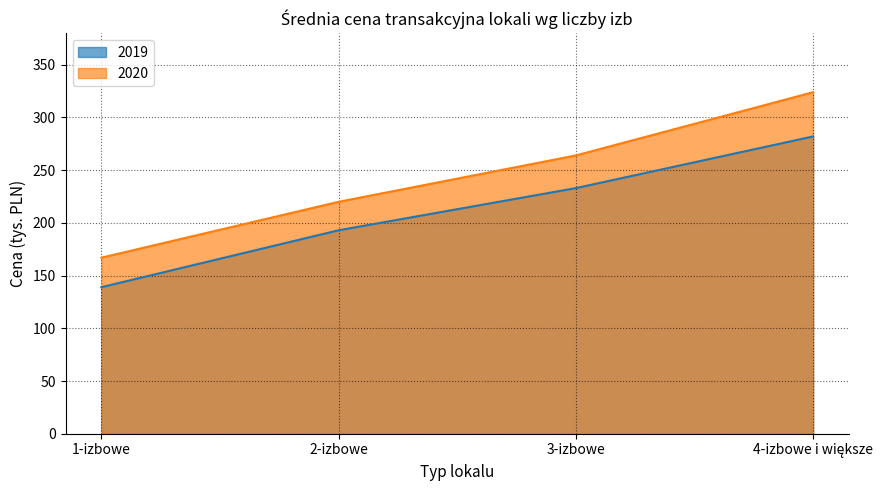

At 2-izbowe, list the series in order from largest to smallest.

2020, 2019